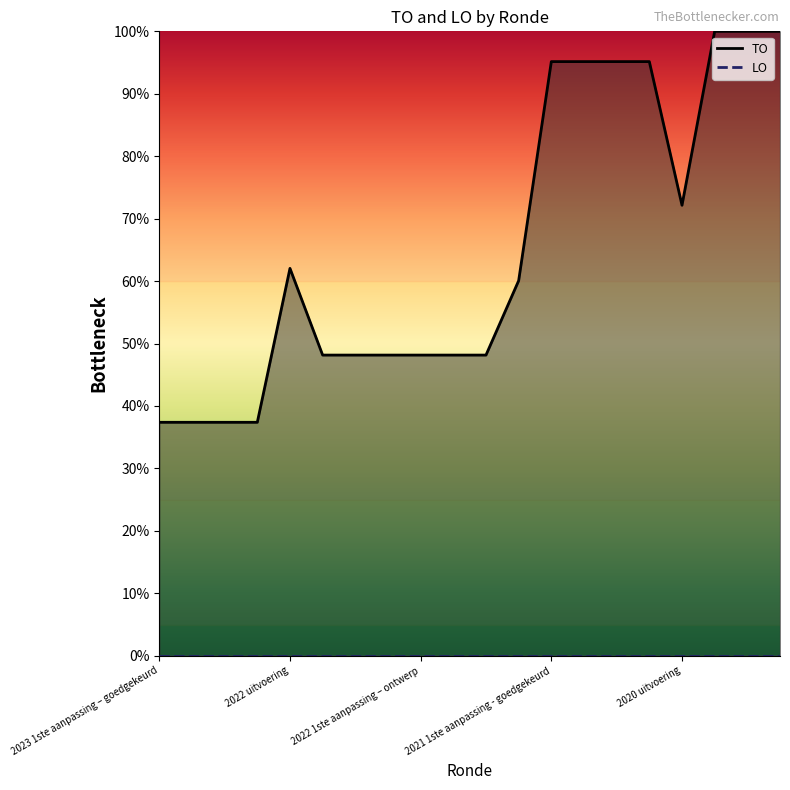

Rank the series by their average value, from lowest to highest.

LO, TO